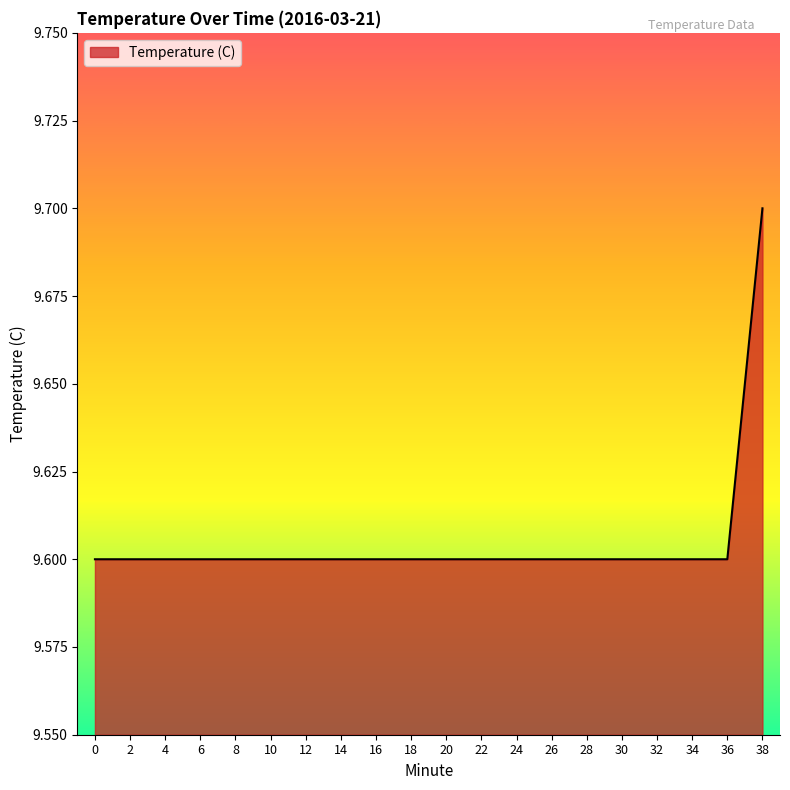

How many values are between 9 and 10?

20